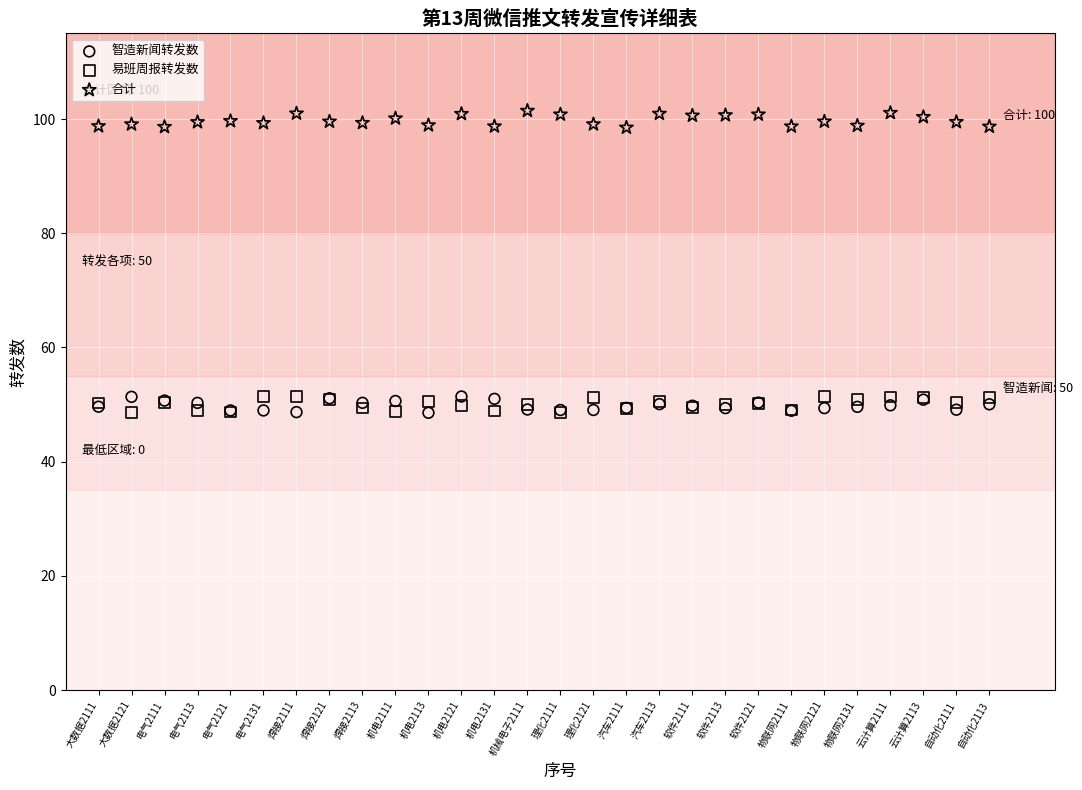

What are all the series names shown in the legend?

智造新闻转发数, 易班周报转发数, 合计